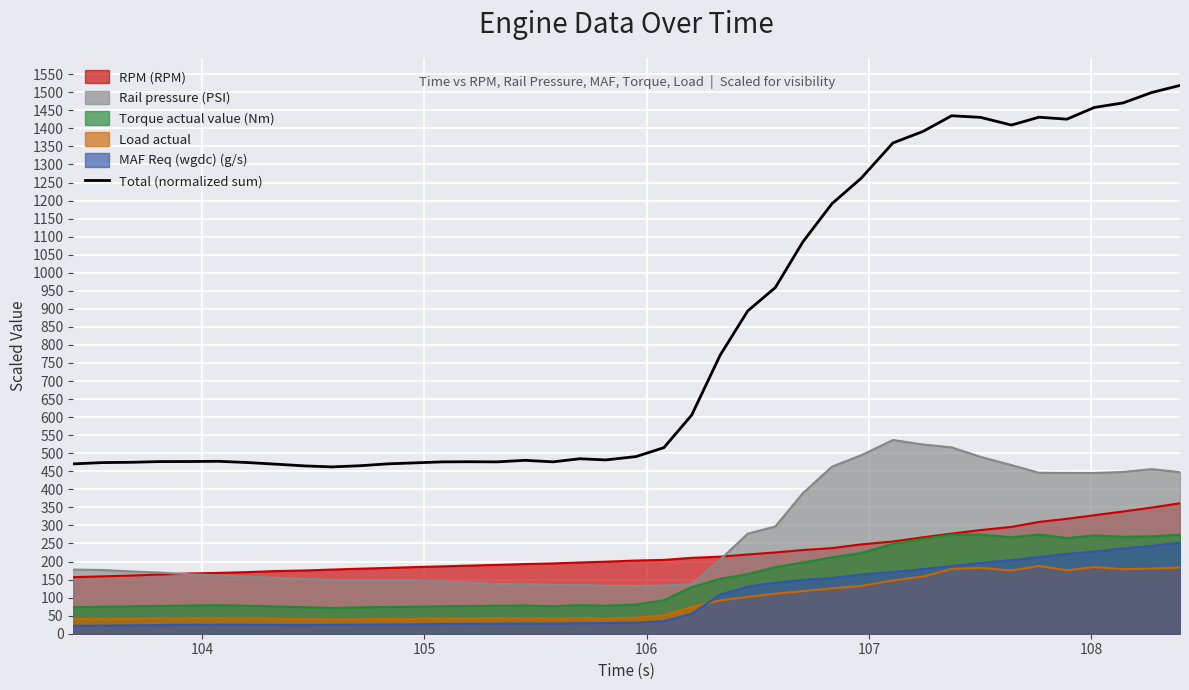

Which series has the widest spread of values?

Total (normalized sum)